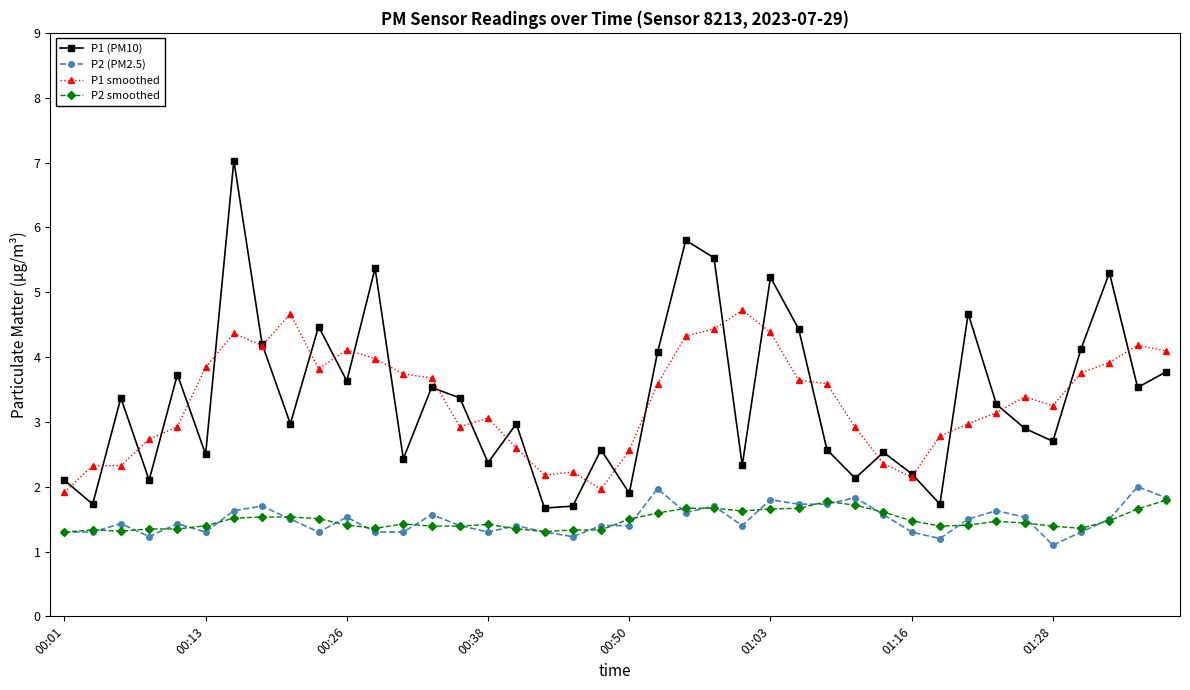

What is the maximum value shown in the chart?

7.0